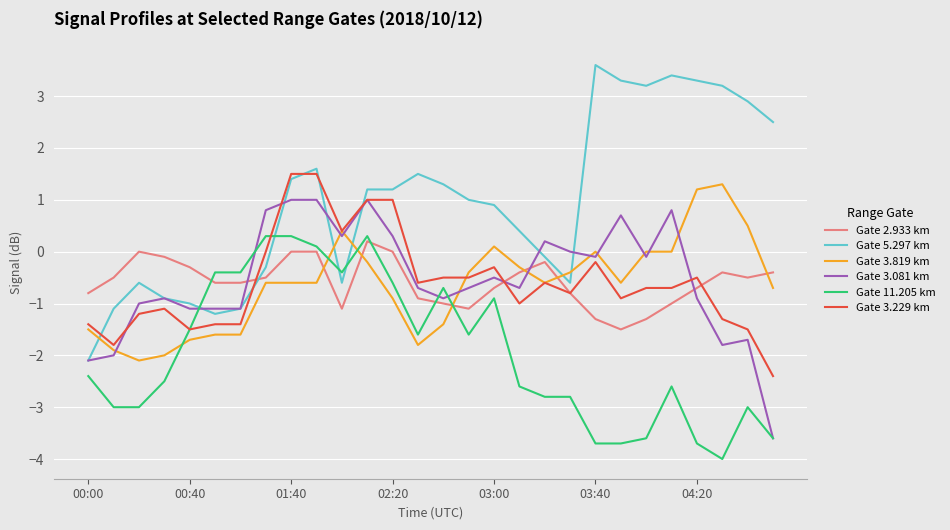

Which series has the widest spread of values?

Gate 5.297 km